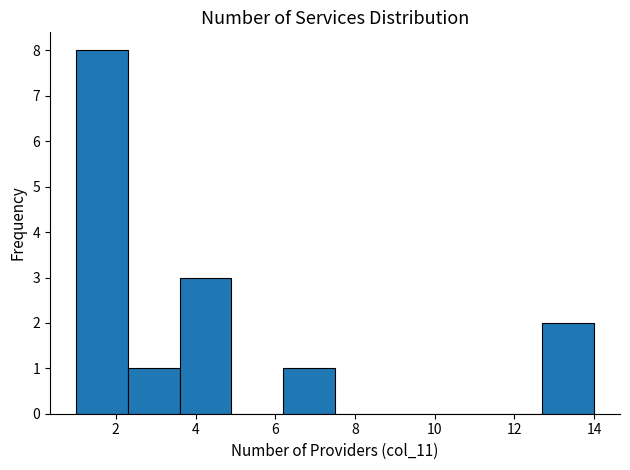

Reading left to right, transcribe this chart: for each bar, give the range it covers on the x-axis and its height. Neither the bar edges nor the heights are printed on the chart, so give them approximately, as read against the axes.

1.0 to 2.3: 8
2.3 to 3.6: 1
3.6 to 4.9: 3
4.9 to 6.2: 0
6.2 to 7.5: 1
7.5 to 8.8: 0
8.8 to 10.1: 0
10.1 to 11.4: 0
11.4 to 12.7: 0
12.7 to 14.0: 2